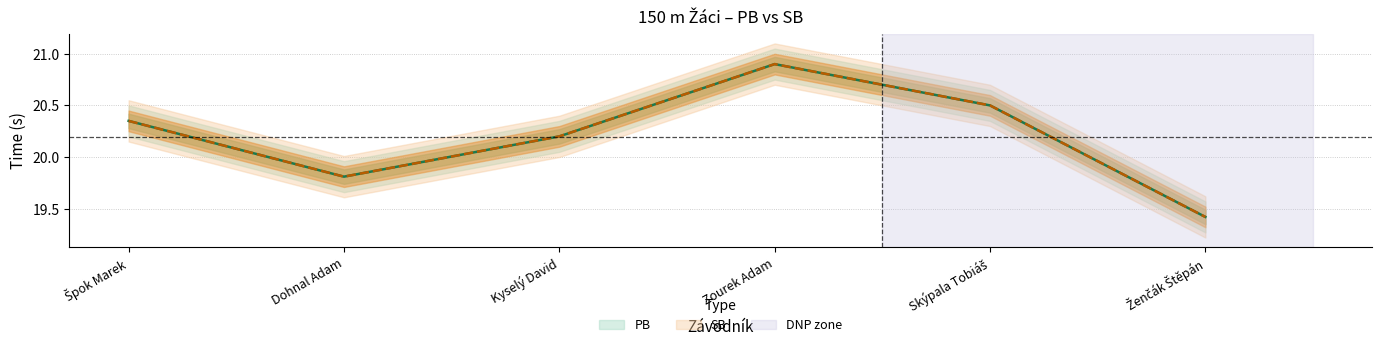

How many SB values are between 19 and 20?

2